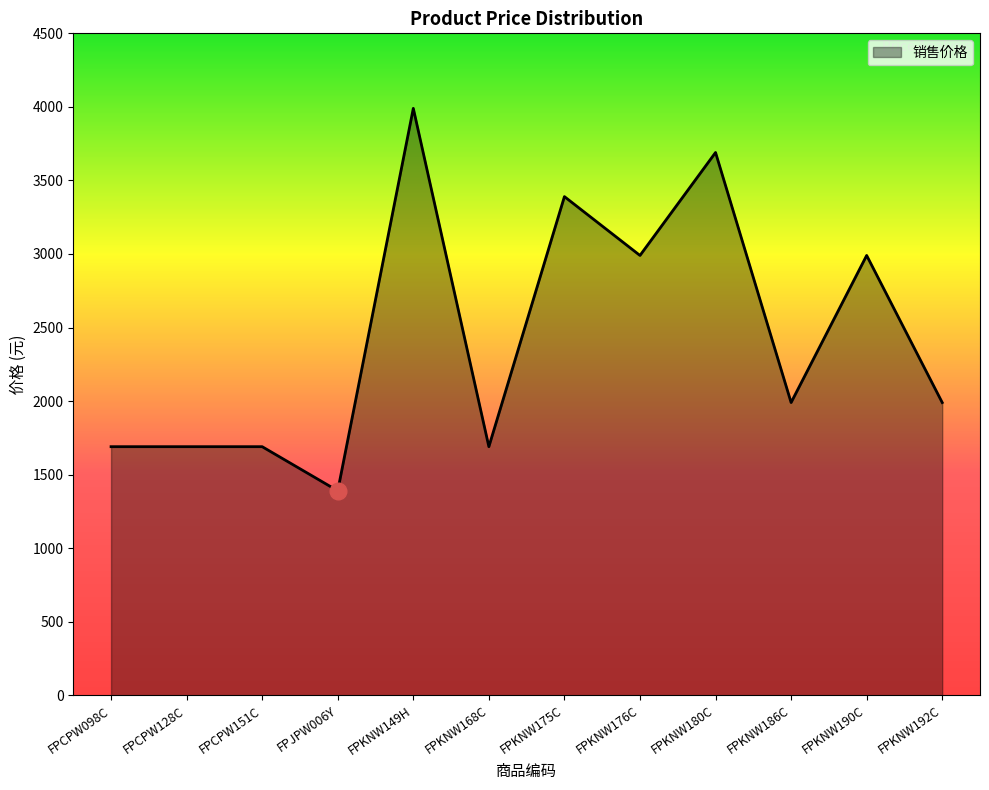

Approximately how many times larger is the value at FPKNW186C compared to FPCPW098C?

1.2